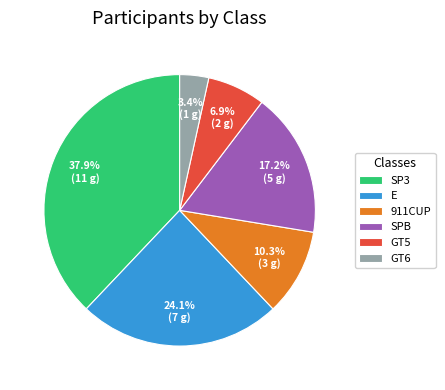

Which slice is the largest?

SP3